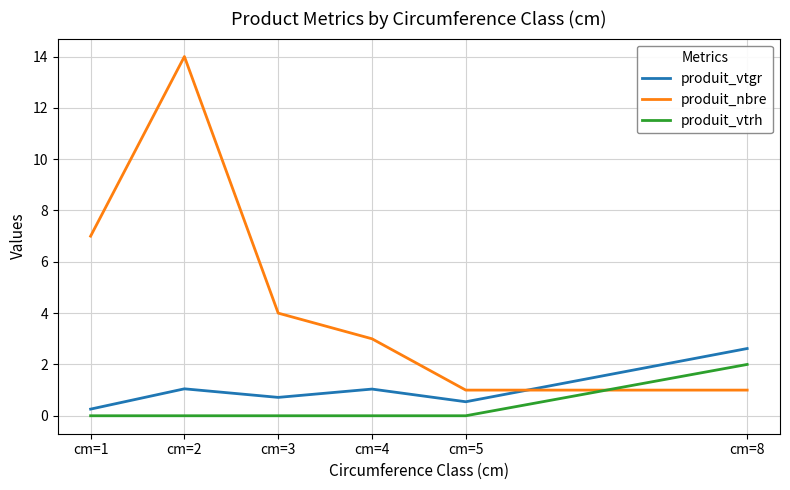

Which series has the widest spread of values?

produit_nbre